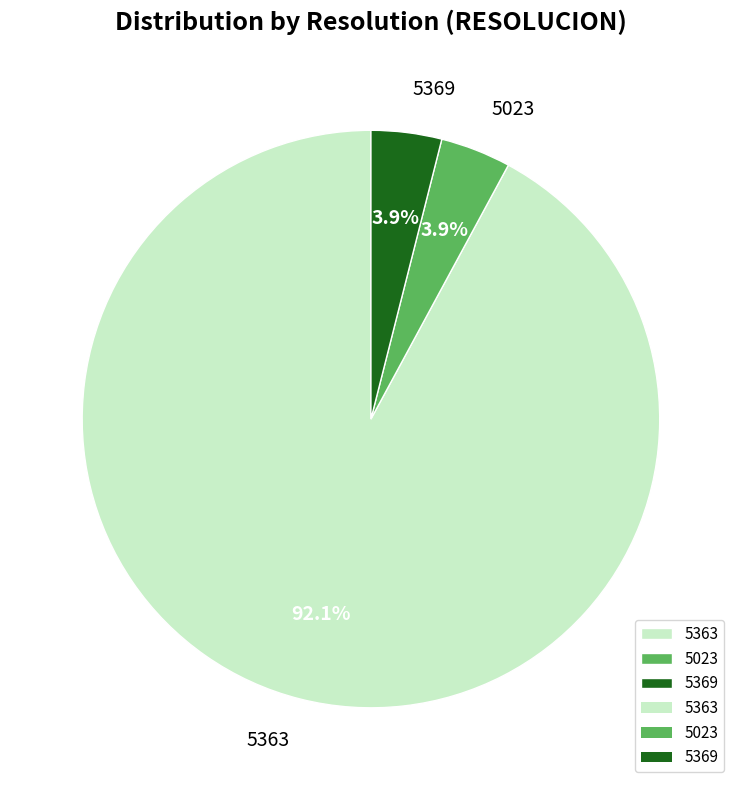

What percentage is the 5363 slice, to the nearest percent?

92%